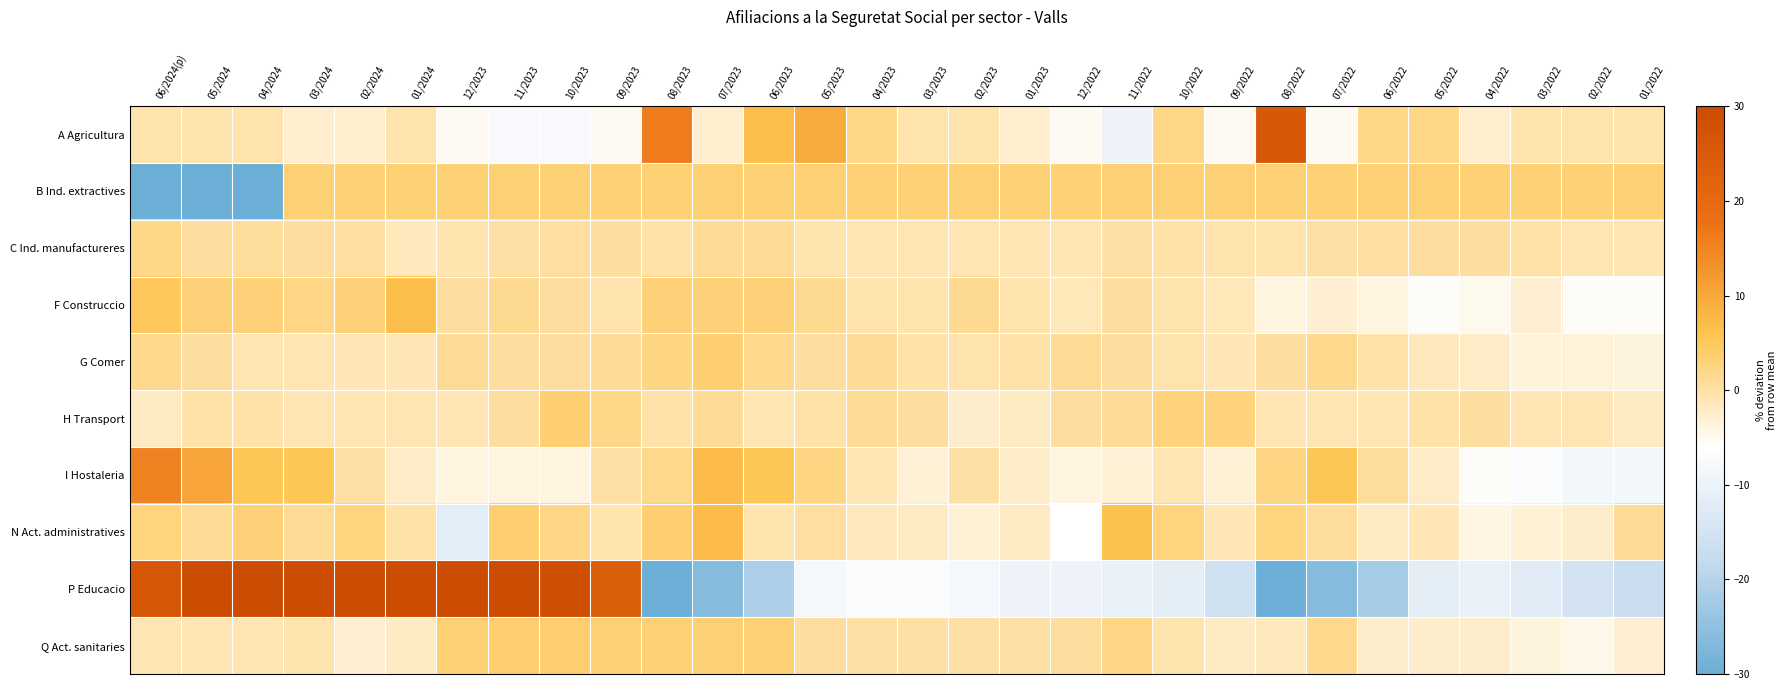

Which label corresponds to the largest value in the chart?

05/2024